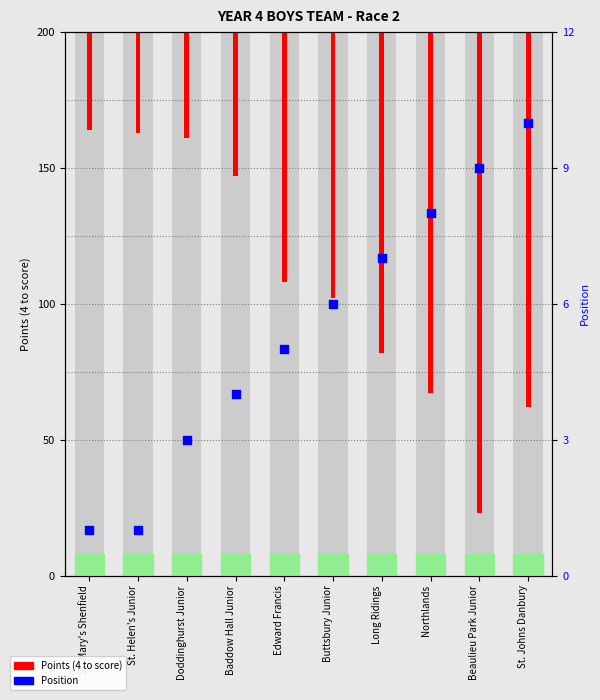

What is the total value across all series at St. Helen's Junior?

38